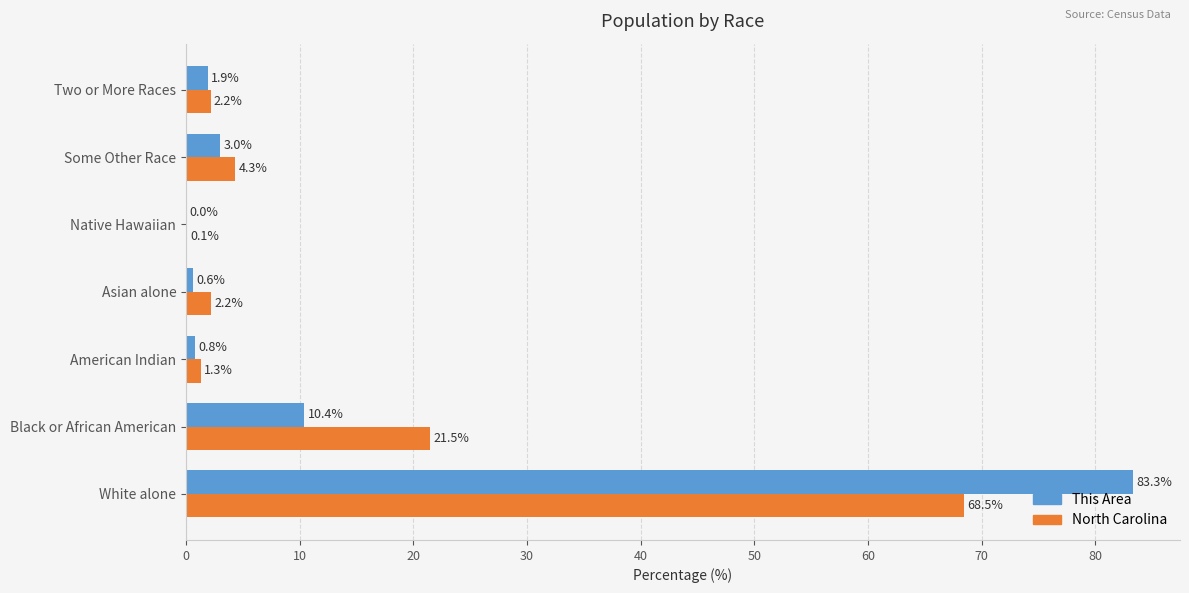

What is the highest value of the This Area series?

83.3